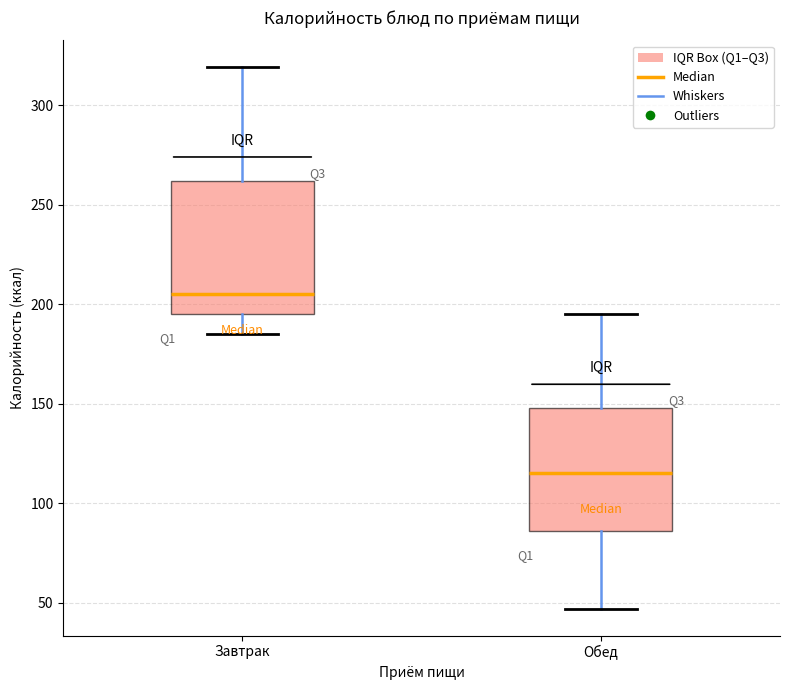

Reading left to right, transcribe this box plot: for each box, give where its median line is, the range the box spans, and where its two whiskers end, as read against the y-axis. The values are not printed on the chart, so give them approximately, as read against the axis.

Завтрак: median 205, box 195 to 260, whiskers 185 to 320
Обед: median 115, box 85 to 150, whiskers 45 to 195